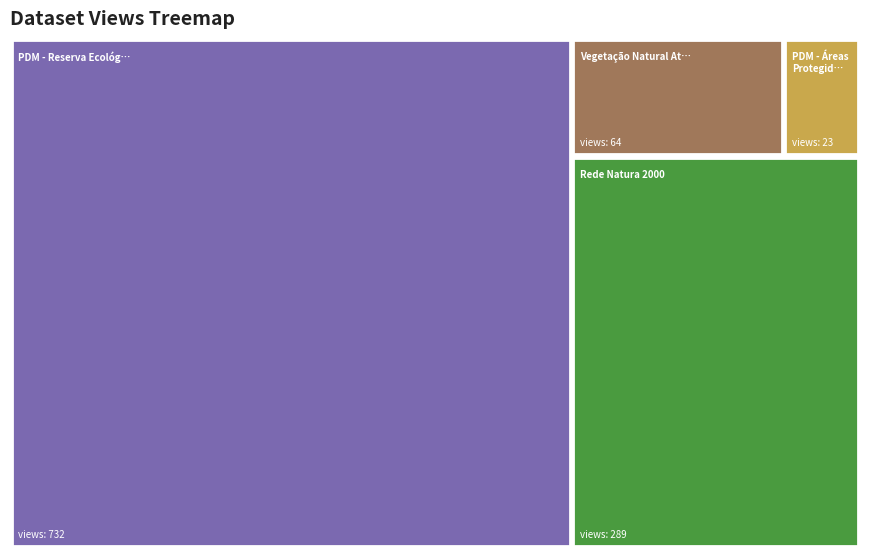

Is the value of Vegetação Natural Atual at metric.discussions greater than the value of PDM - Reserva Ecológica Nacional (REN) at metric.reuses?

No